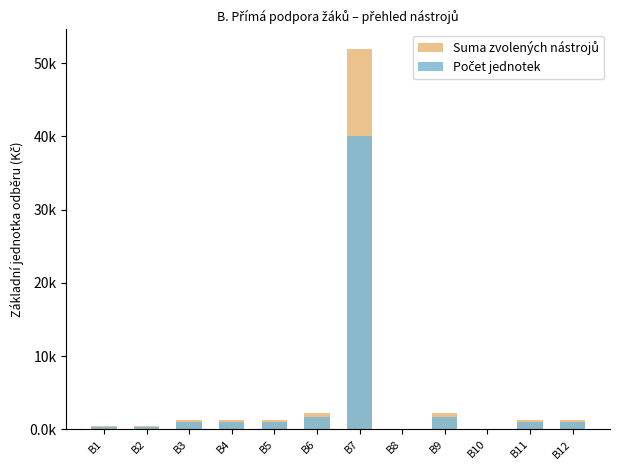

Which series has the largest range (max minus min)?

Suma zvolených nástrojů